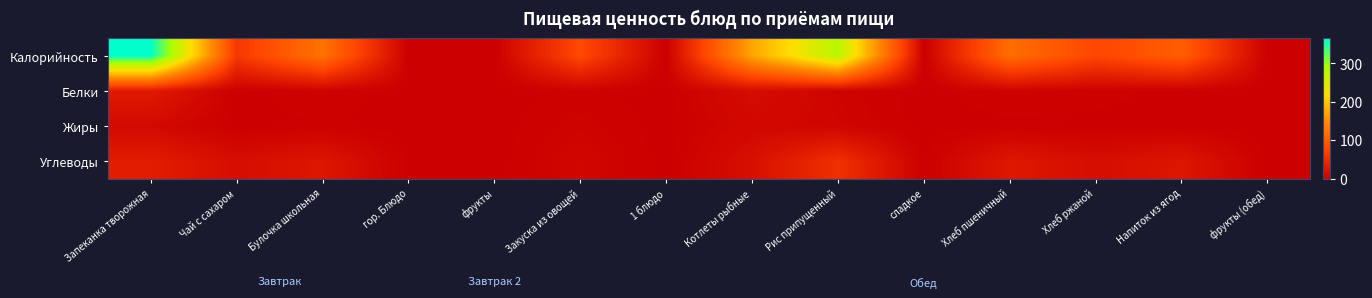

Reading right to left, list all the values displayed in this chart.

Калорийность: фрукты (обед)=0.0	Напиток из ягод=100.0	Хлеб ржаной=75.0	Хлеб пшеничный=118.0	сладкое=0.0	Рис припущенный=279.0	Котлеты рыбные=171.0	1 блюдо=0.0	Закуска из овощей=78.0	фрукты=0.0	гор. Блюдо=0.0	Булочка школьная=123.0	Чай с сахаром=61.0	Запеканка творожная=365.0
Белки: фрукты (обед)=0.0	Напиток из ягод=0.7	Хлеб ржаной=2.2	Хлеб пшеничный=3.8	сладкое=0.0	Рис припущенный=5.0	Котлеты рыбные=13.4	1 блюдо=0.0	Закуска из овощей=1.8	фрукты=0.0	гор. Блюдо=0.0	Булочка школьная=3.4	Чай с сахаром=0.2	Запеканка творожная=28.1
Жиры: фрукты (обед)=0.0	Напиток из ягод=0.0	Хлеб ржаной=0.8	Хлеб пшеничный=0.5	сладкое=0.0	Рис припущенный=5.8	Котлеты рыбные=9.4	1 блюдо=0.0	Закуска из овощей=4.5	фрукты=0.0	гор. Блюдо=0.0	Булочка школьная=1.3	Чай с сахаром=0.0	Запеканка творожная=10.6
Углеводы: фрукты (обед)=0.0	Напиток из ягод=24.4	Хлеб ржаной=14.7	Хлеб пшеничный=25.9	сладкое=0.0	Рис припущенный=51.9	Котлеты рыбные=16.7	1 блюдо=0.0	Закуска из овощей=7.5	фрукты=0.0	гор. Блюдо=0.0	Булочка школьная=24.5	Чай с сахаром=15.0	Запеканка творожная=30.7